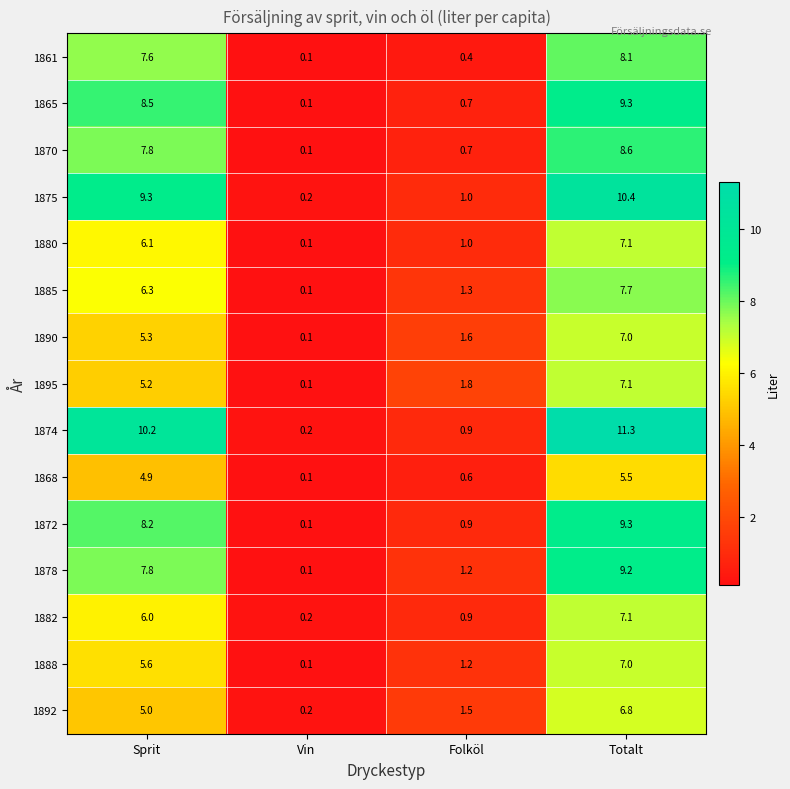

Which series has the largest range (max minus min)?

1874